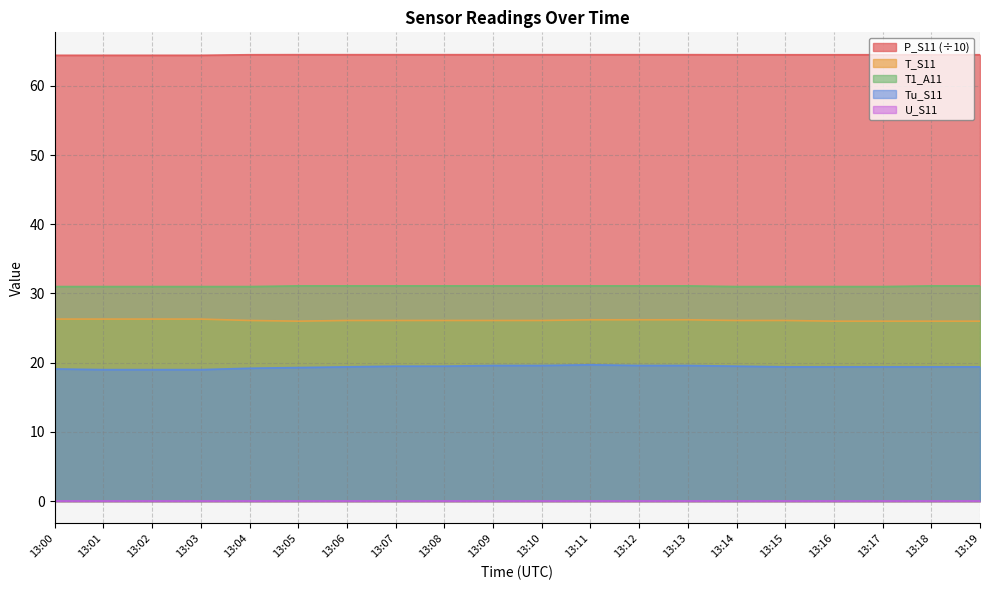

What is the sum of the Tu_S11 values at 13:14 and 13:05?

38.8